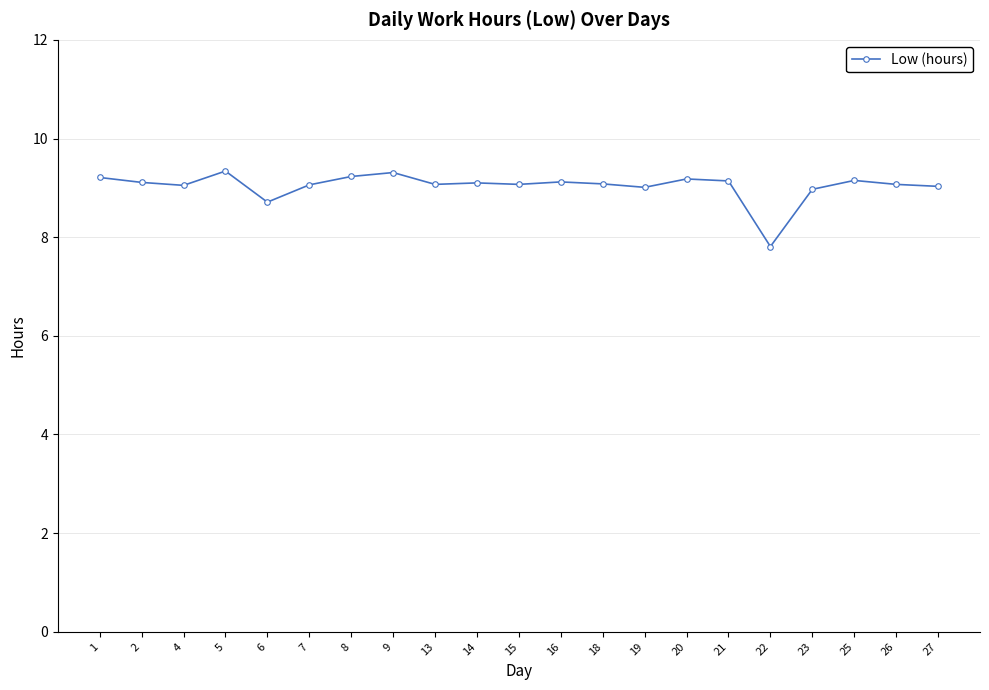

Where is the data nearest to the value 8?

22